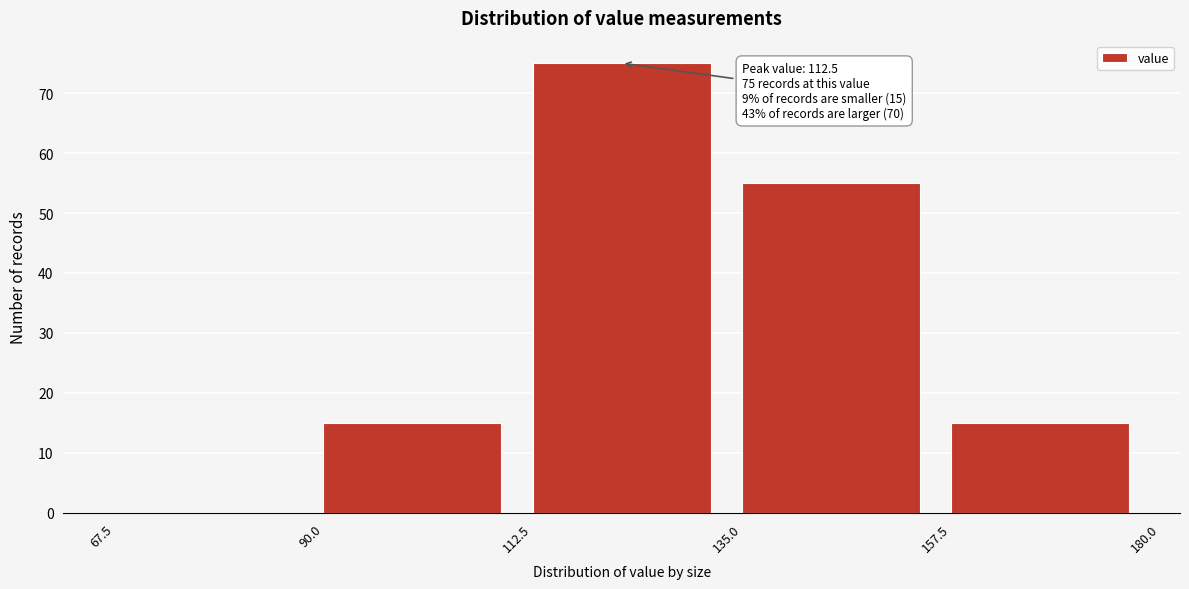

Which range on the x-axis has the tallest bar?

112.5 to 135.0